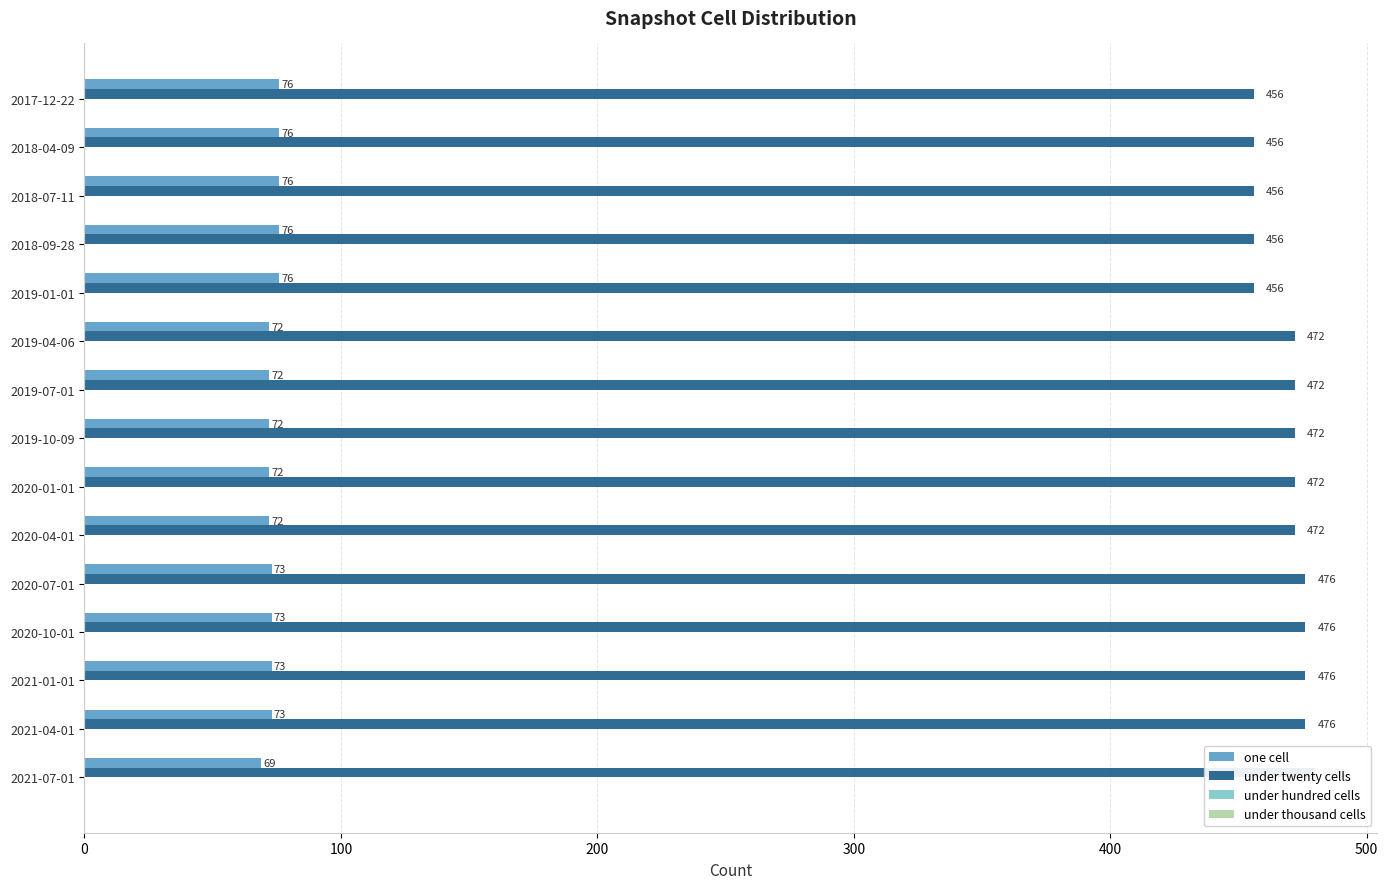

Which series has the widest spread of values?

under twenty cells